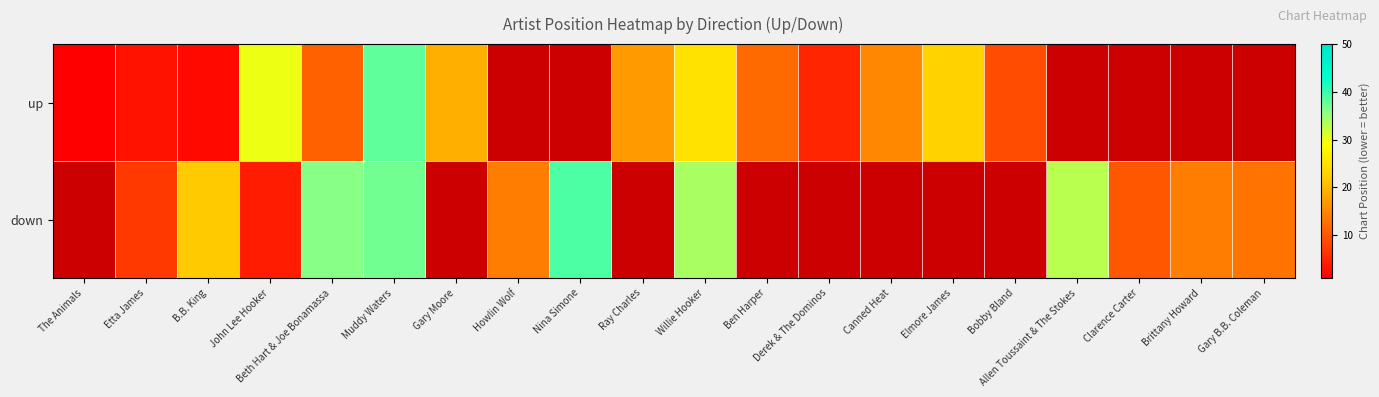

What is the spread (max minus min) of values at Muddy Waters?

1.0